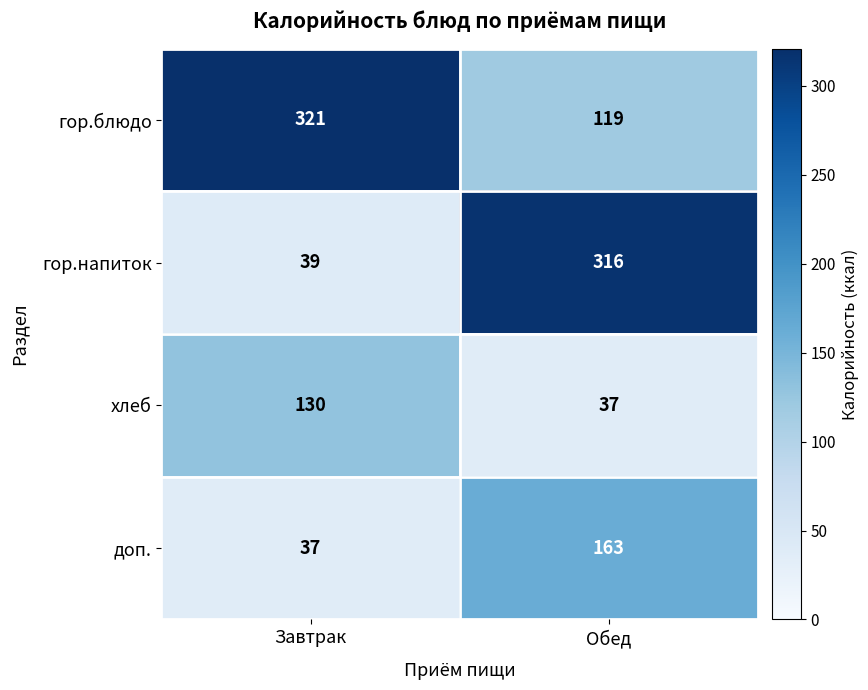

Reading left to right, list all the values displayed in this chart.

гор.блюдо: 321	119
гор.напиток: 39	316
хлеб: 130	37
доп.: 37	163